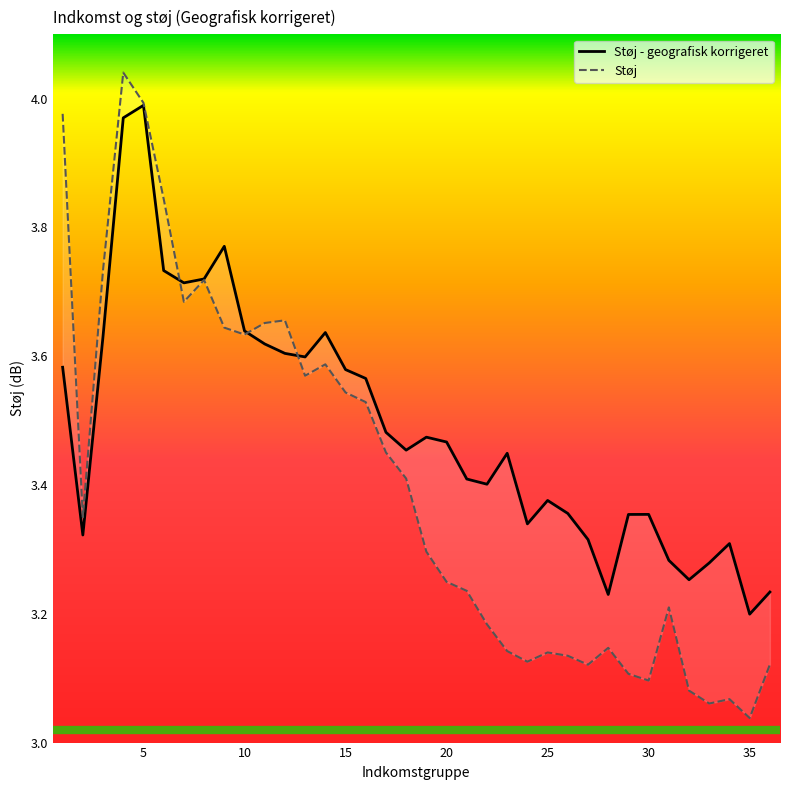

Between 26 and 27, which series saw the biggest shift?

Støj - geografisk korrigeret